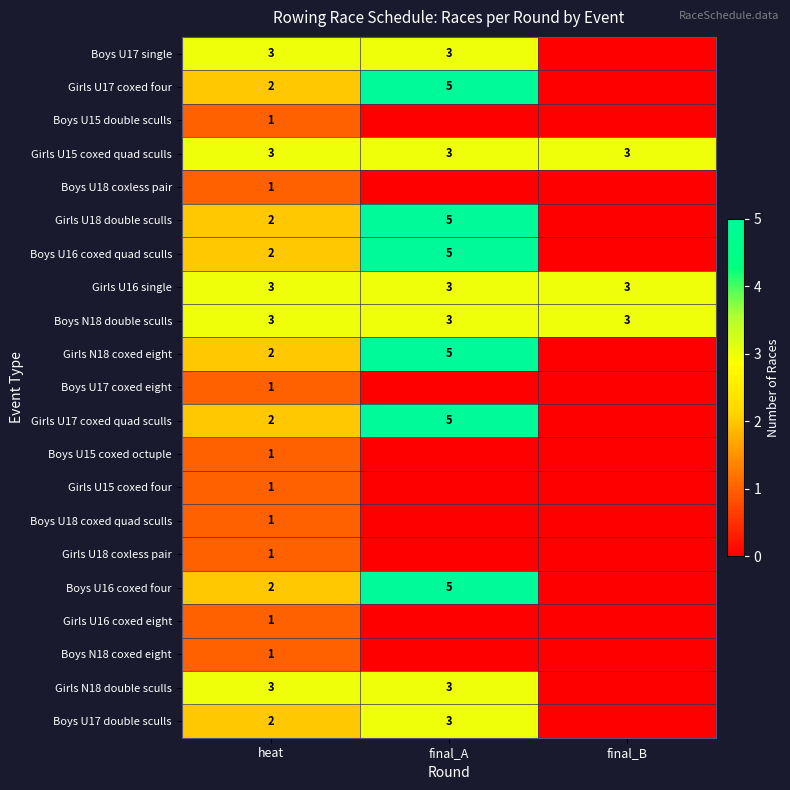

What is the sum of the Girls N18 coxed eight values at heat and final_A?

7